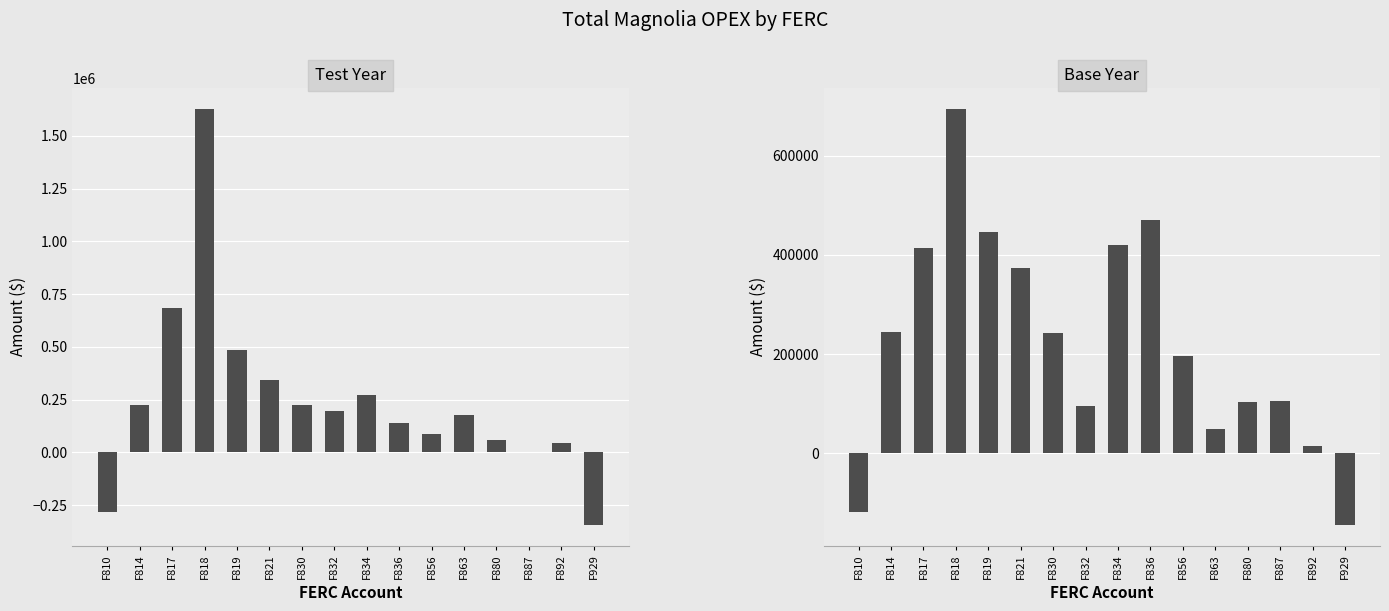

What is the minimum value for Base Year?

-143668.0